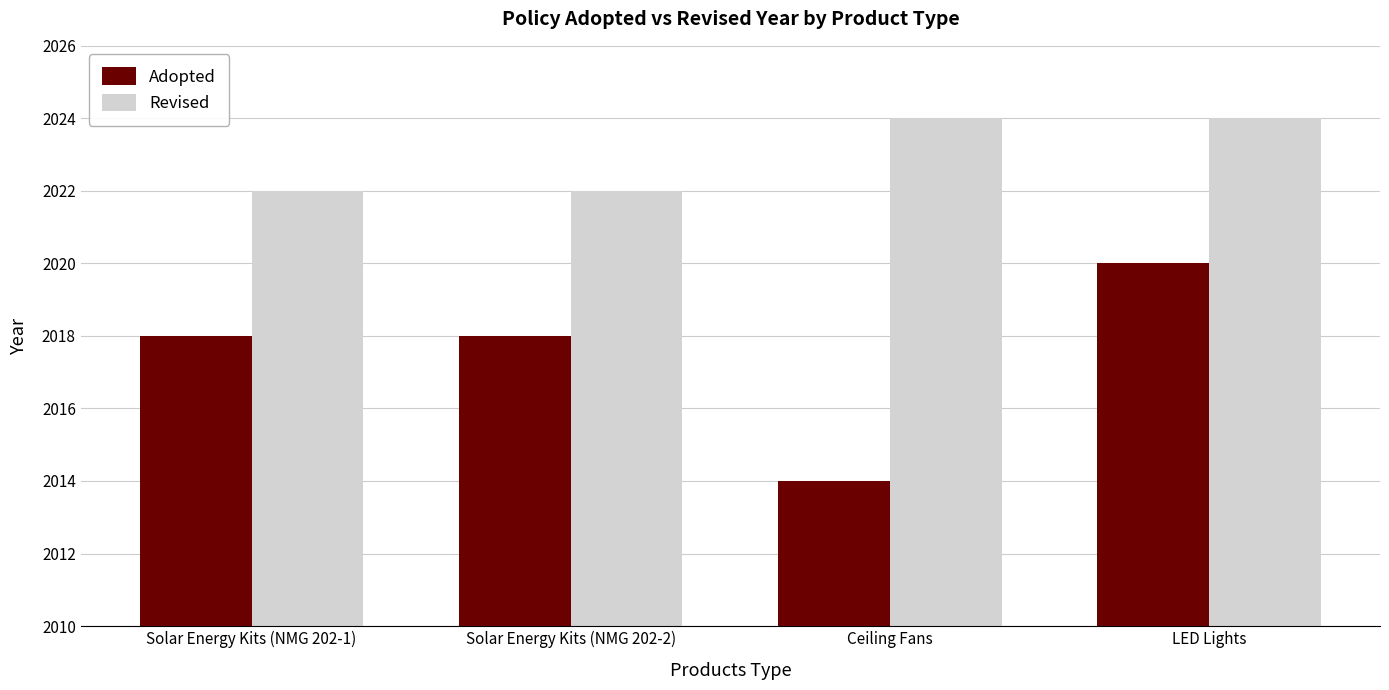

Which series has the widest spread of values?

Adopted